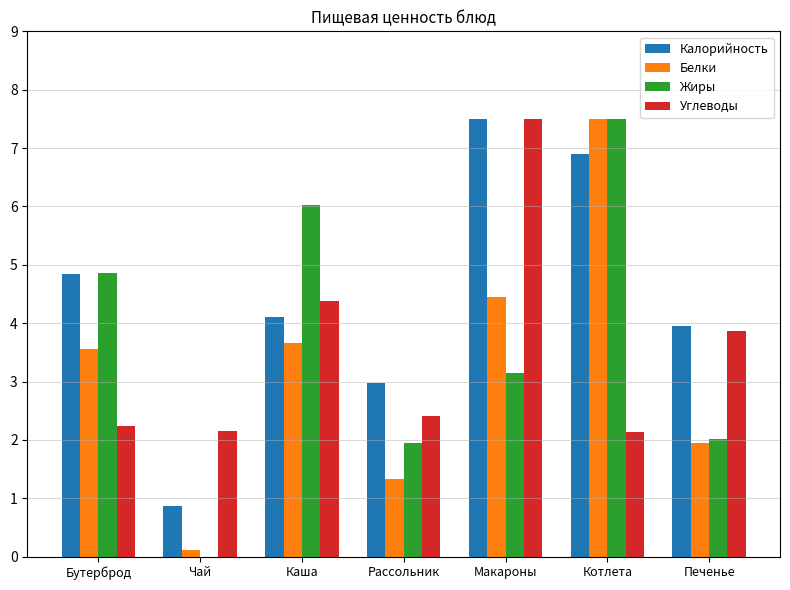

Between Чай and Рассольник, which series saw the biggest shift?

Калорийность